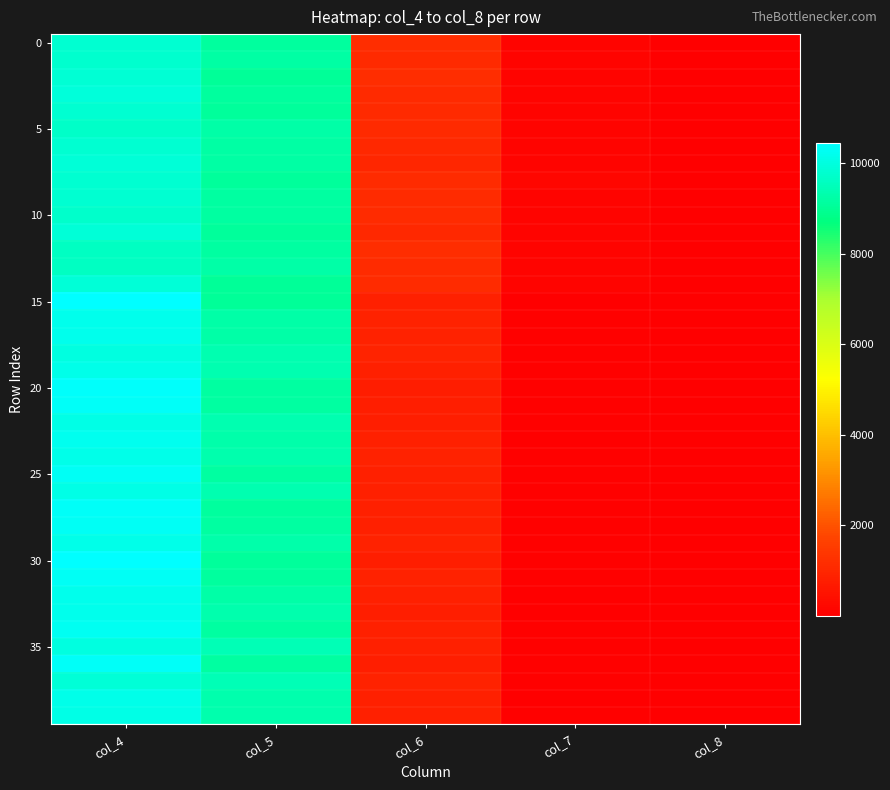

Which series has the largest total across all categories?

30